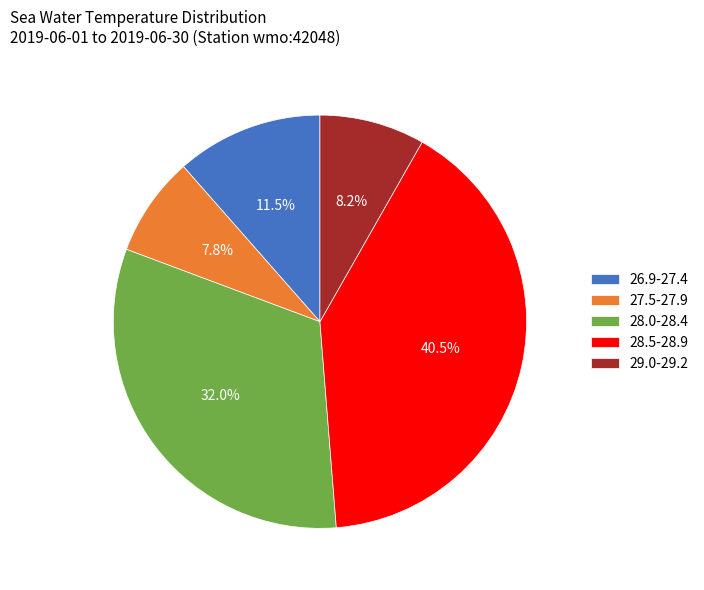

Does 26.9-27.4 account for over 50% of the chart?

No